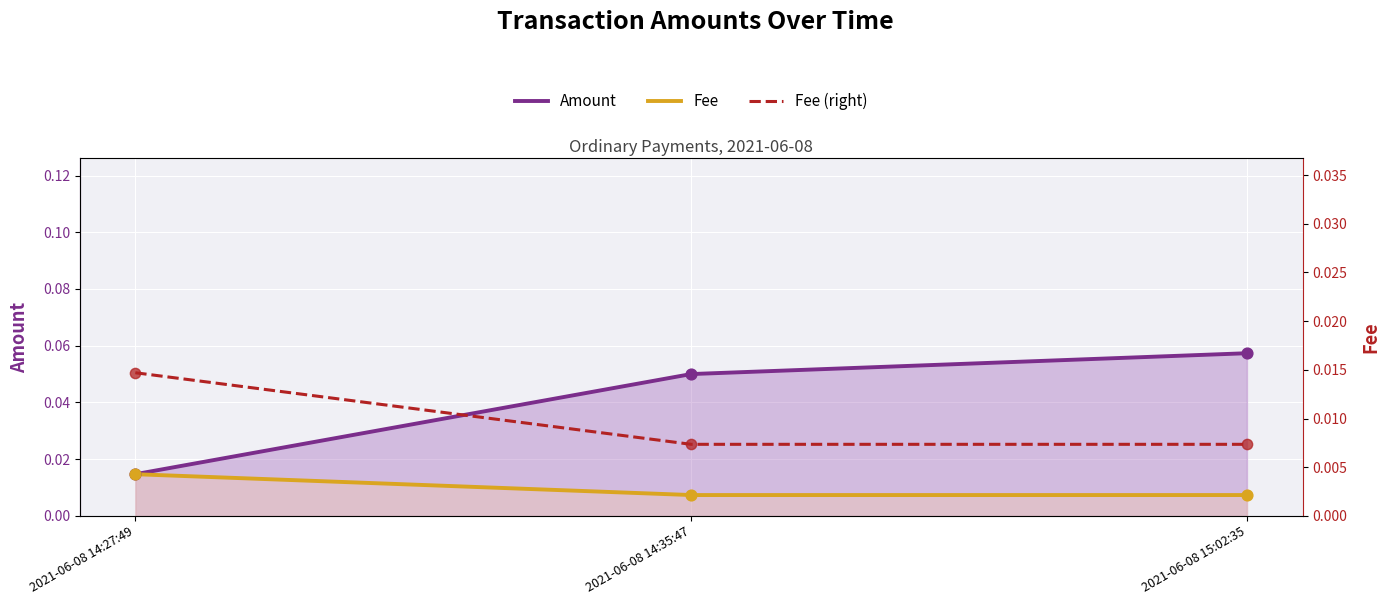

At how many categories does at least one series exceed 0?

3